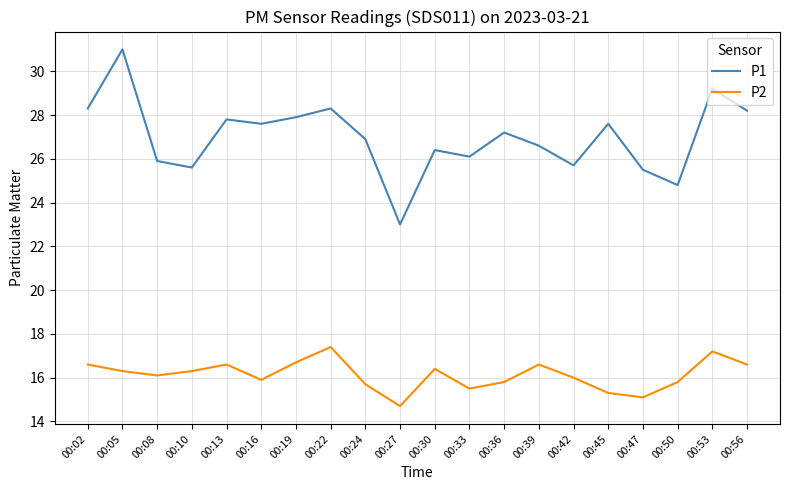

True or false: P2 and P1 intersect in this chart.

False